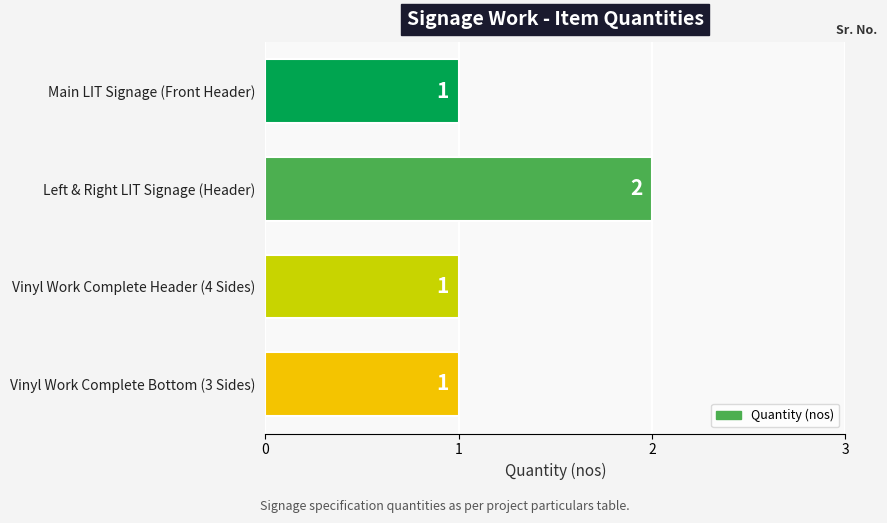

What is the minimum value shown in the chart?

1